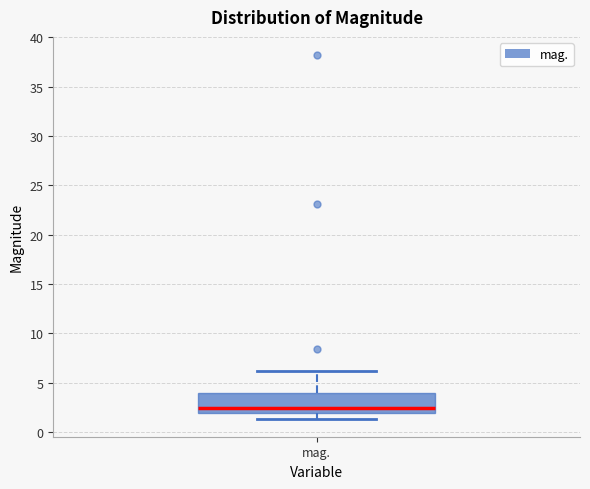

Read this box plot against the y-axis: the position of the median line, the range covered by the box, and the ends of both whiskers. The values are not printed on the chart, so give them approximately, as read against the axis.

median 2.5, box 2.0 to 4.0, whiskers 1.5 to 6.0